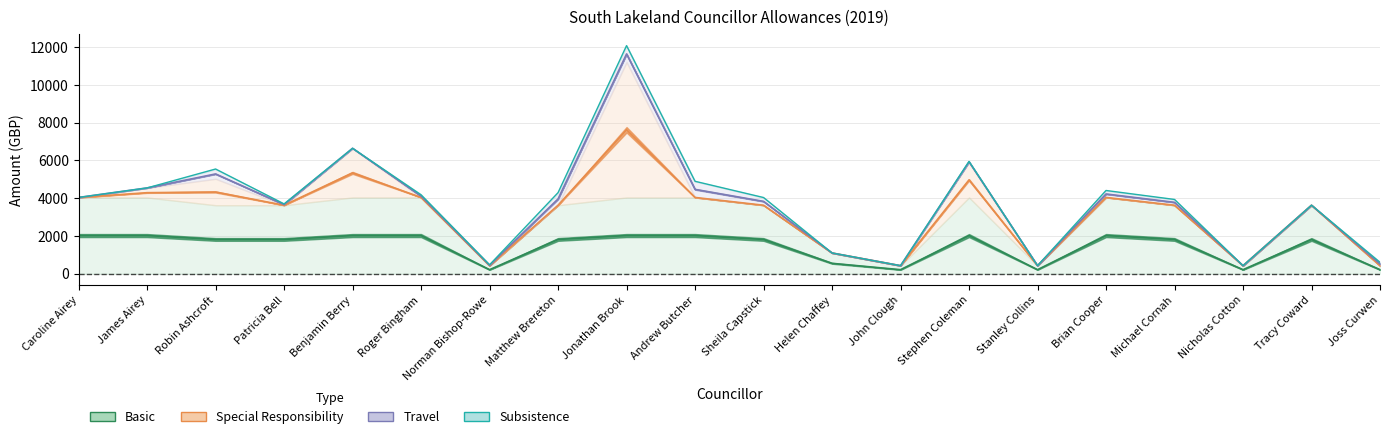

At which label does Travel first exceed 3960?

Caroline Airey